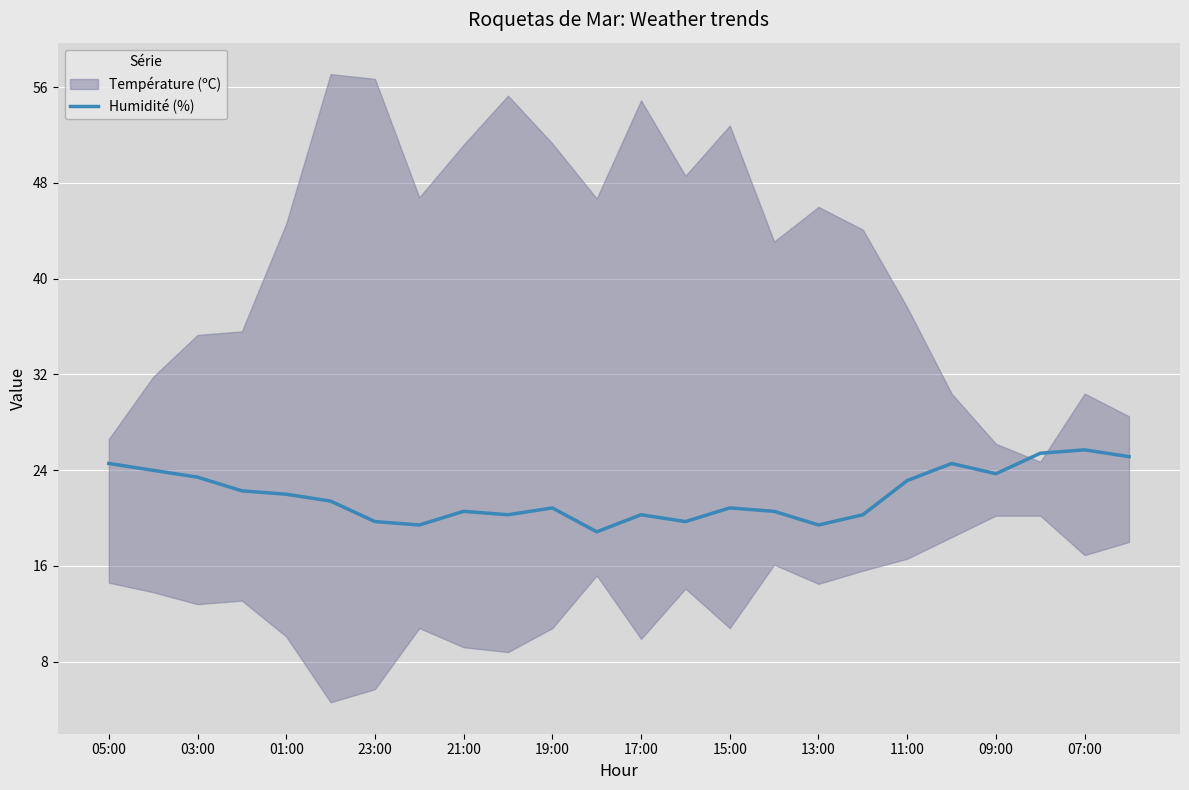

How many points are lower than both their immediate neighbors (excluding endpoints)?

6